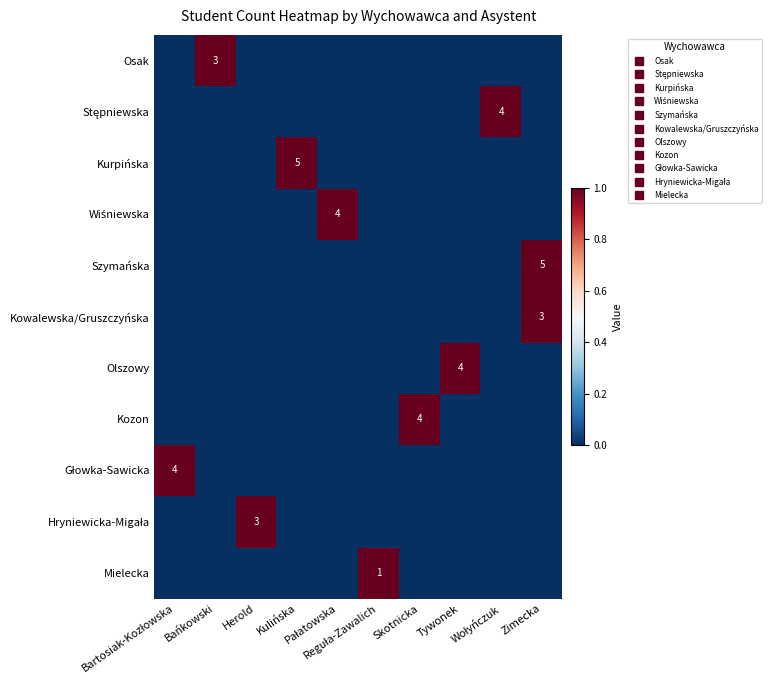

How many positive values does the Kozon series have?

1